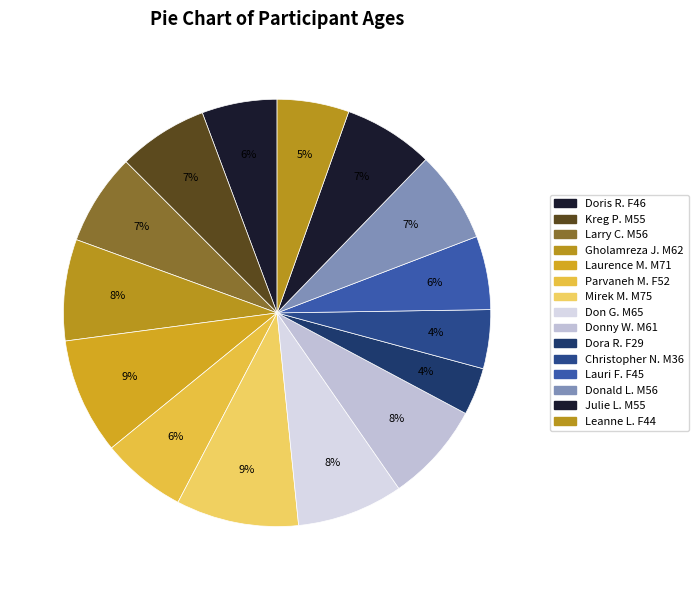

Which slice is the smallest?

F (29)